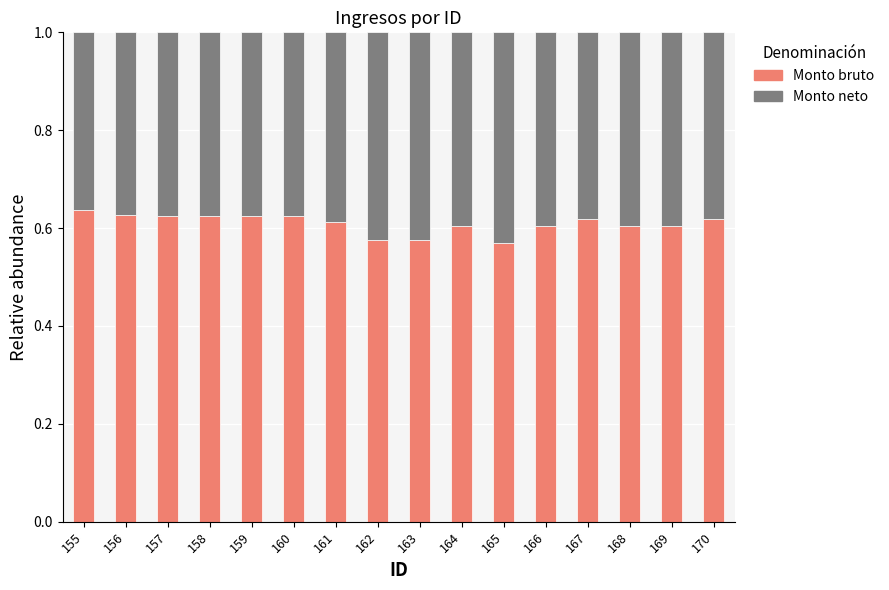

What is the sum of all Monto bruto values?

9.8